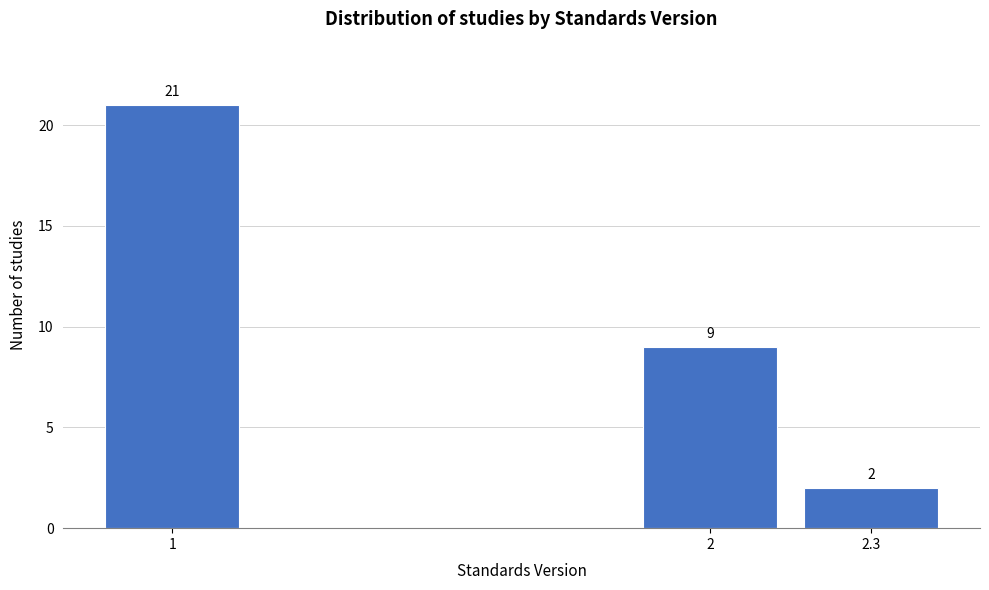

Reading left to right, what are all the values shown in this chart?

21	9	2